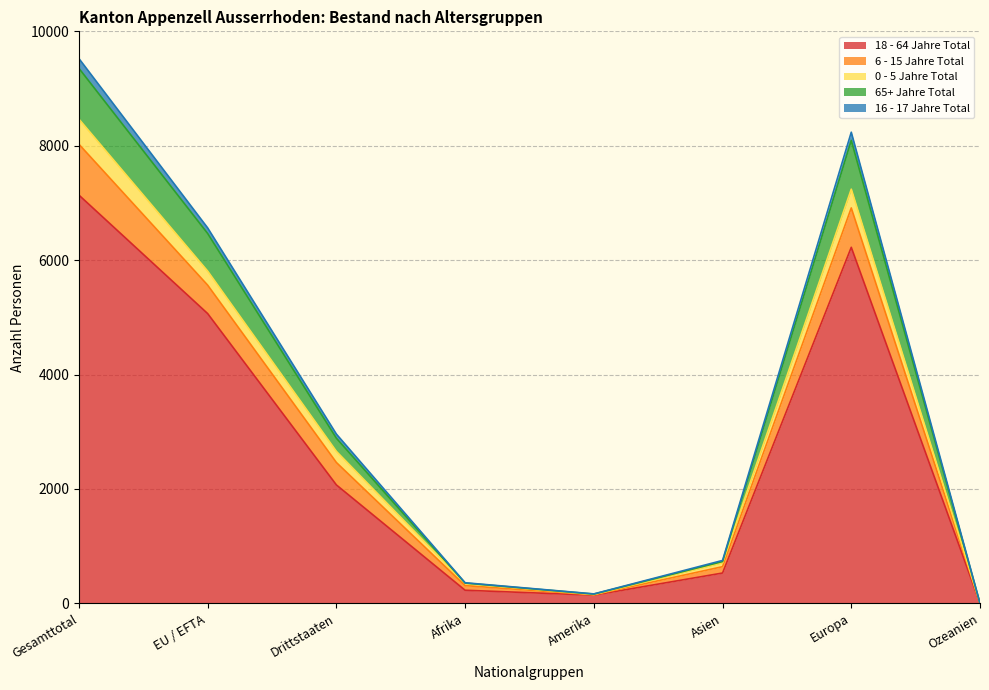

The 18 - 64 Jahre Total series shows 12455 at Gesamttotal. True or false?

False